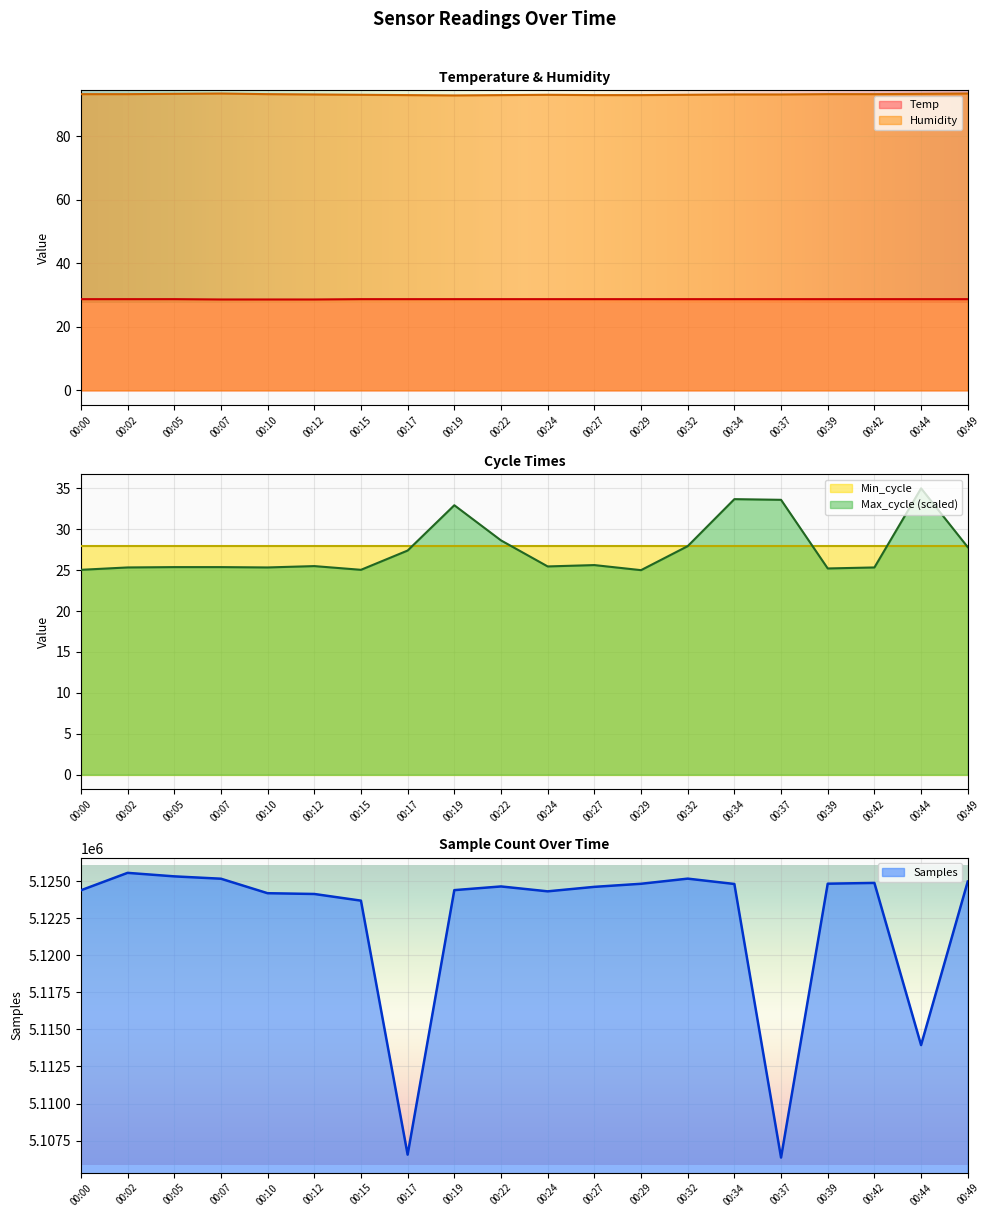

True or false: Humidity has a value of 93.0 at 00:15.

True